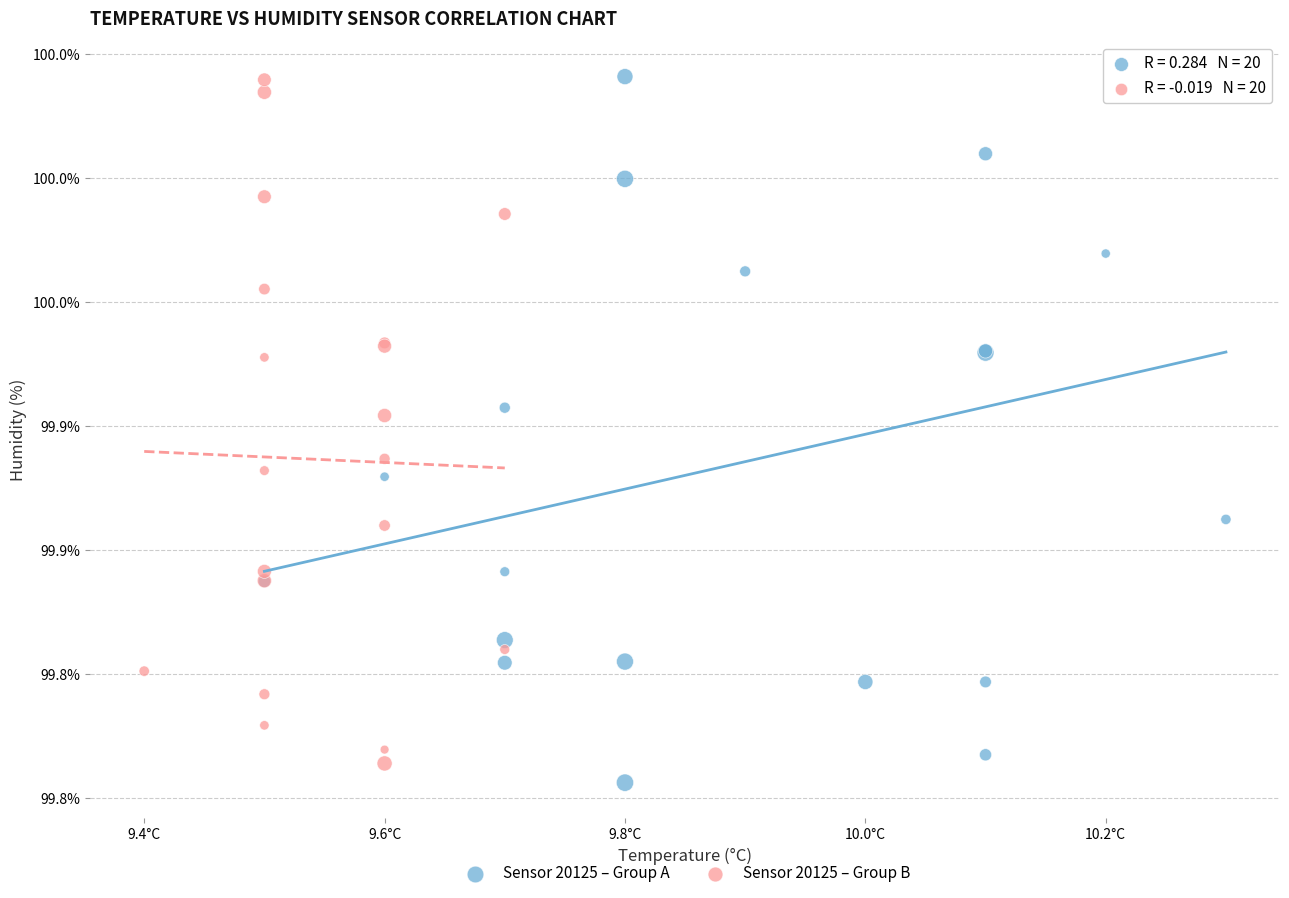

Which series has the largest Y range (max minus min)?

Sensor 20125 – Group A